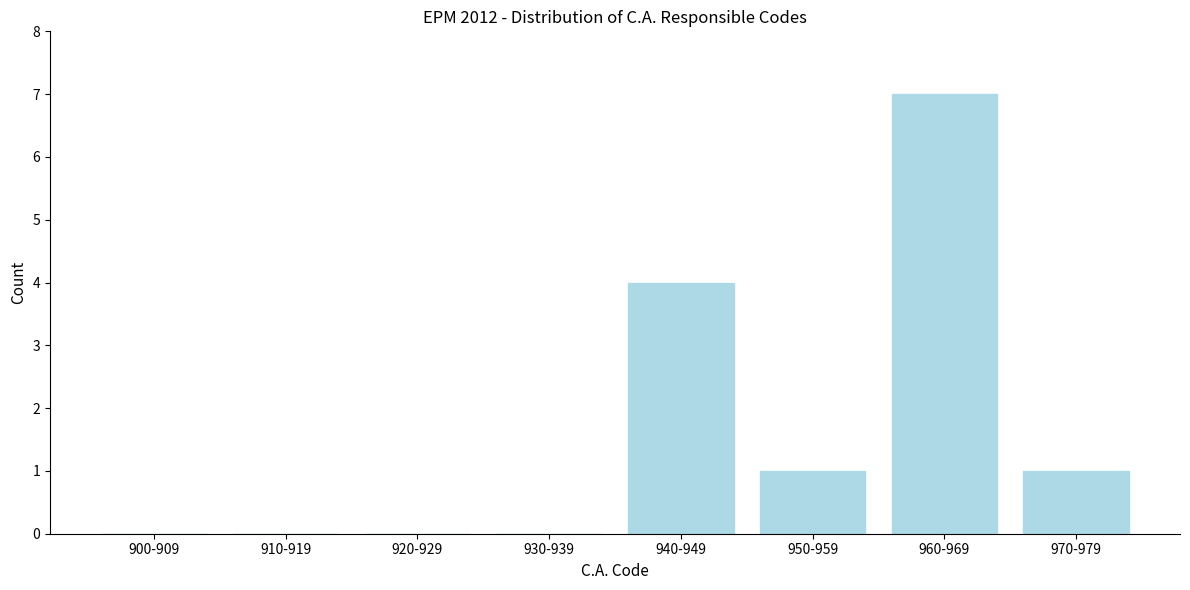

Reading left to right, transcribe all the data shown in this chart.

900-909=0	910-919=0	920-929=0	930-939=0	940-949=4	950-959=1	960-969=7	970-979=1